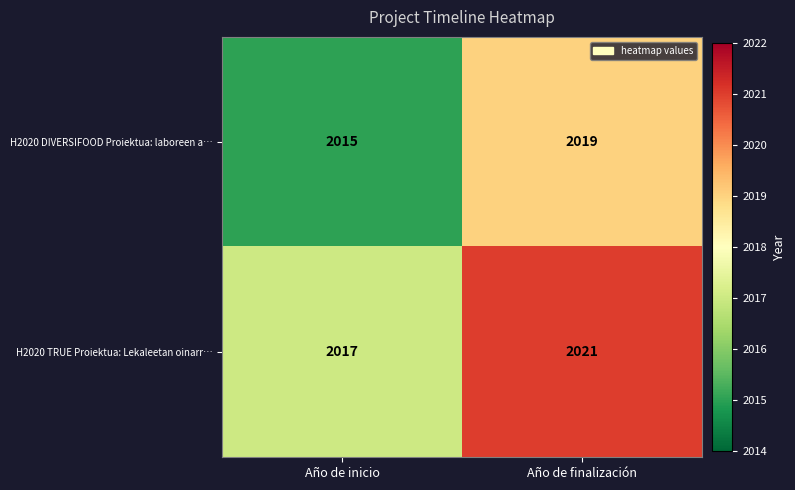

True or false: H2020 DIVERSIFOOD Proiektua: laboreen a… has a value of 2019 at Año de finalización.

True